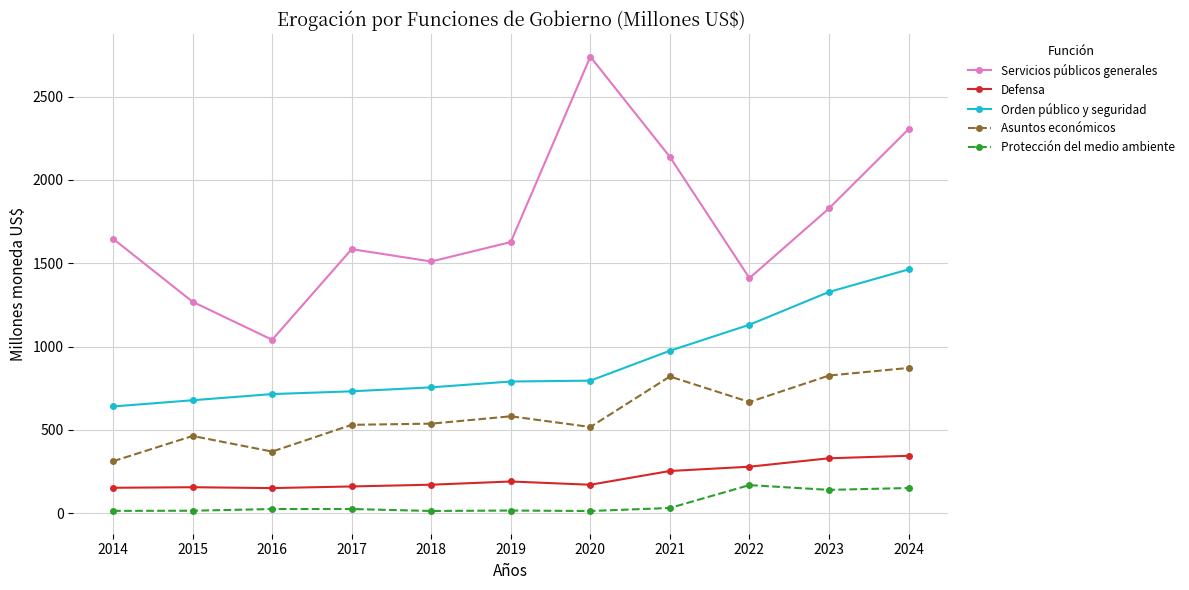

True or false: Servicios públicos generales and Asuntos económicos cross at least once.

False